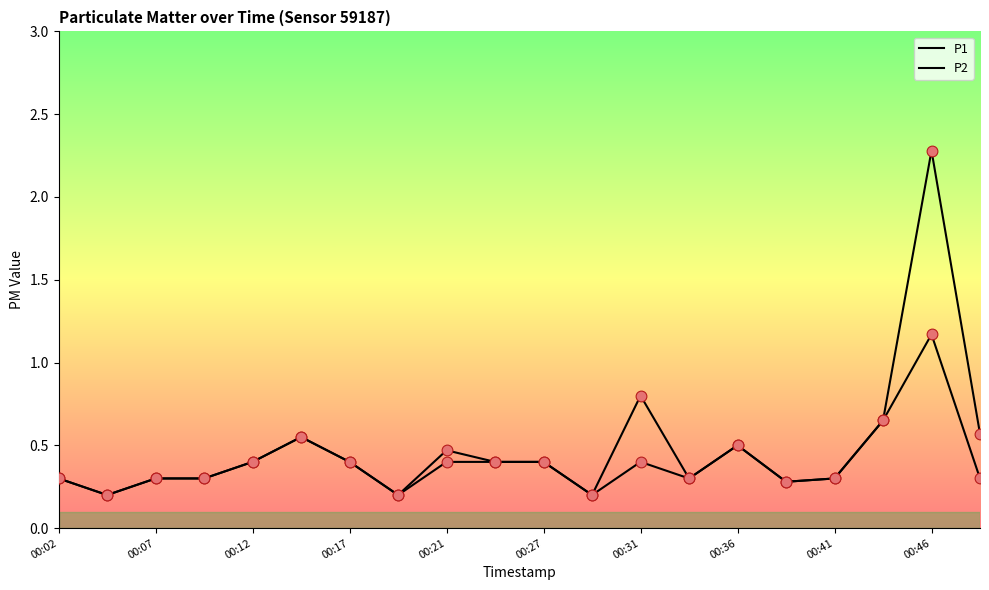

Is this an area chart (filled region under the line)?

No